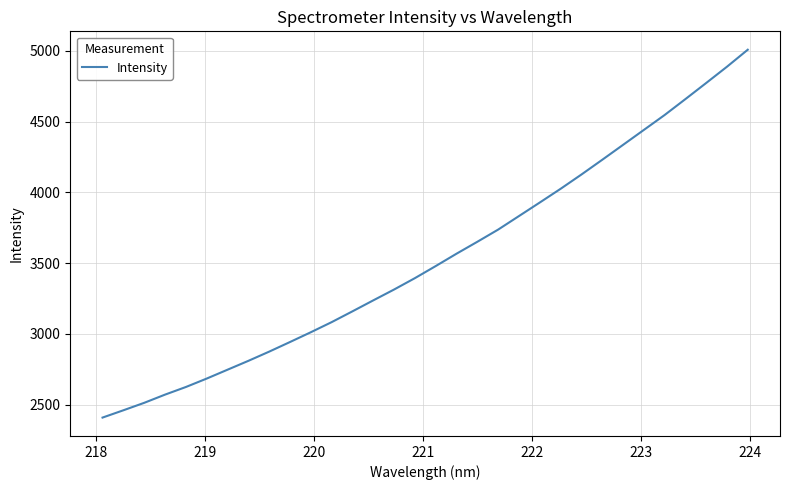

What is the greatest value displayed?

5008.5